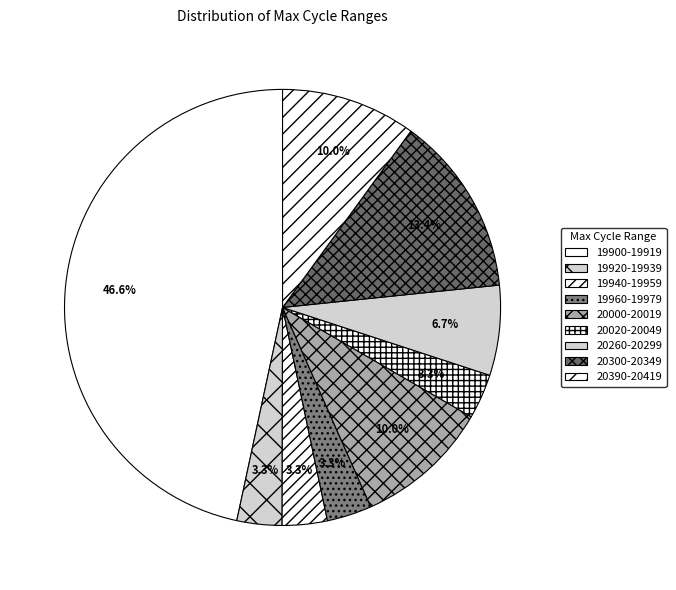

How many segments does this pie chart have?

9